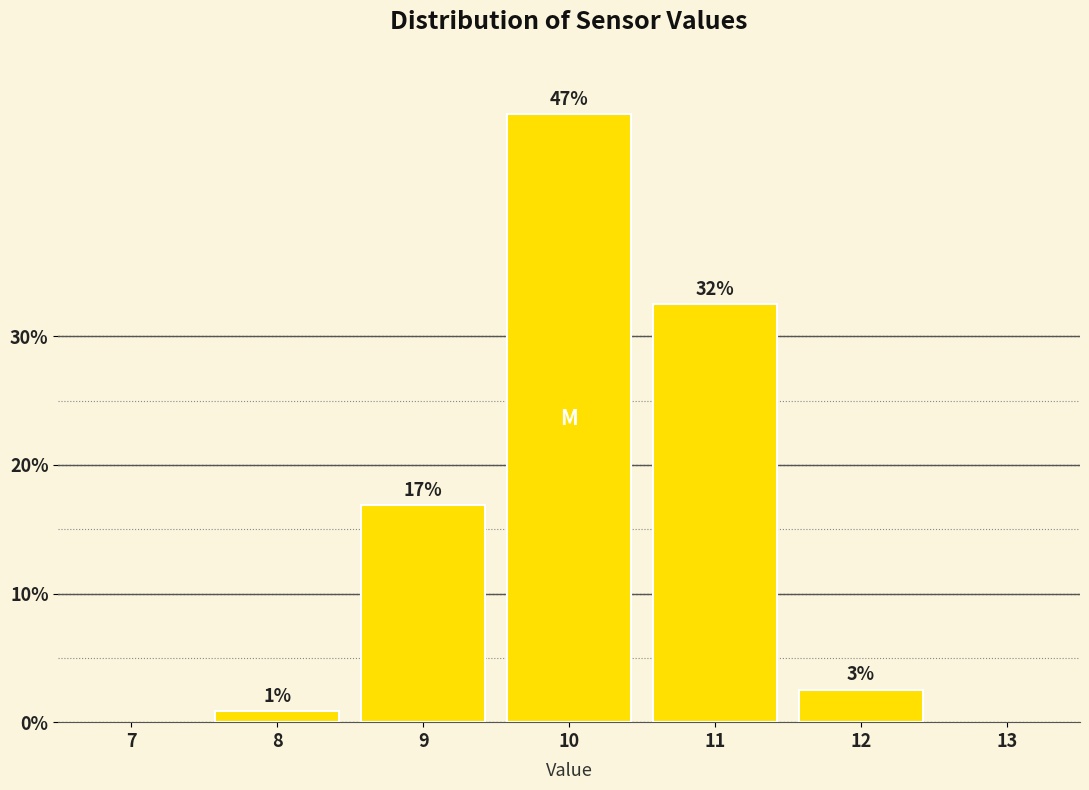

Are the bars horizontal?

No